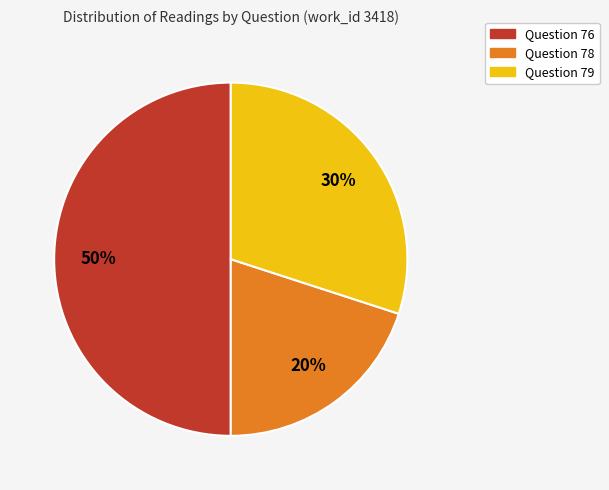

To the nearest percent, what is the average slice percentage?

33%